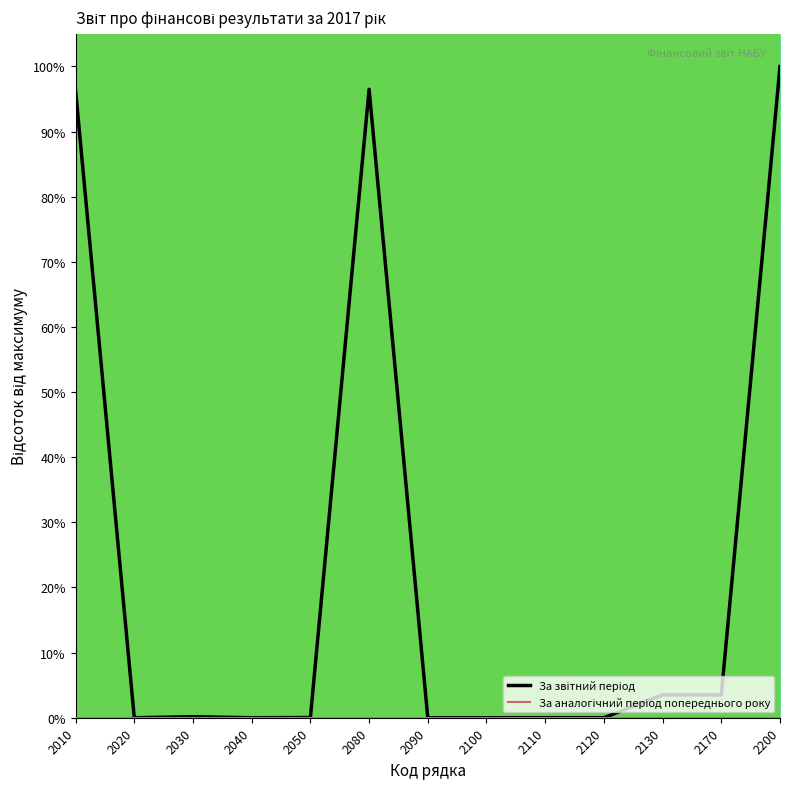

What is the total value across all series at 2080?

96.5